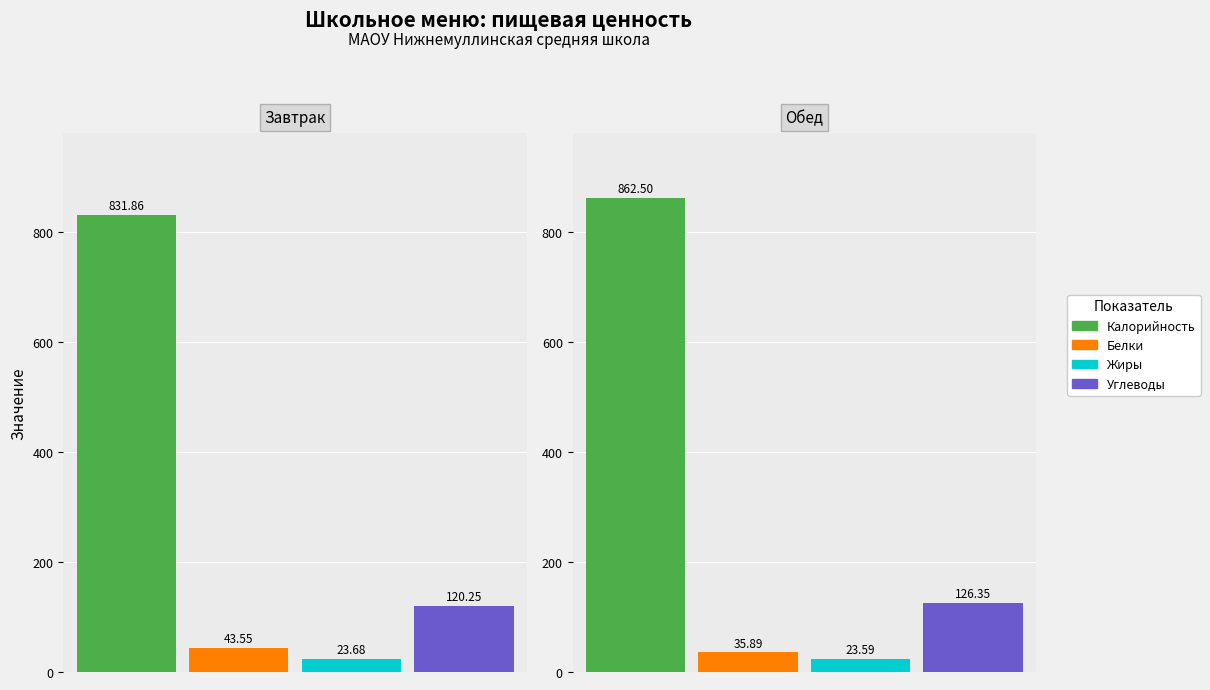

Reading right to left, extract all data points from this chart.

Калорийность: 862.5	831.9
Белки: 35.9	43.5
Жиры: 23.6	23.7
Углеводы: 126.3	120.2